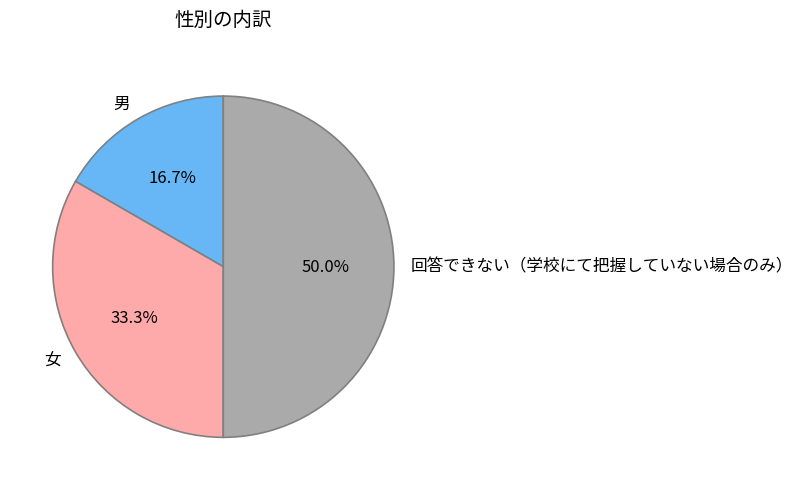

Combined, what portion of the pie is 回答できない（学校にて把握していない場合のみ） and 男?

66.7%